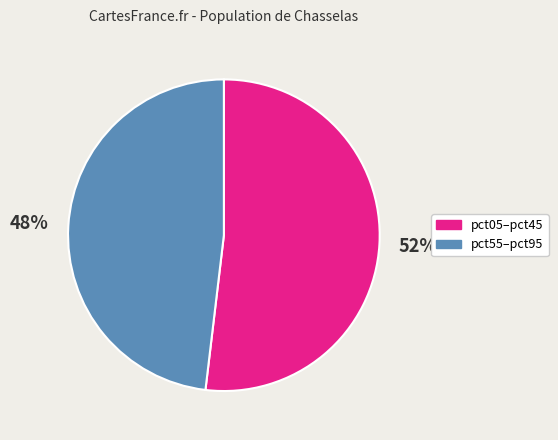

Which slice is the smallest?

pct55–pct95